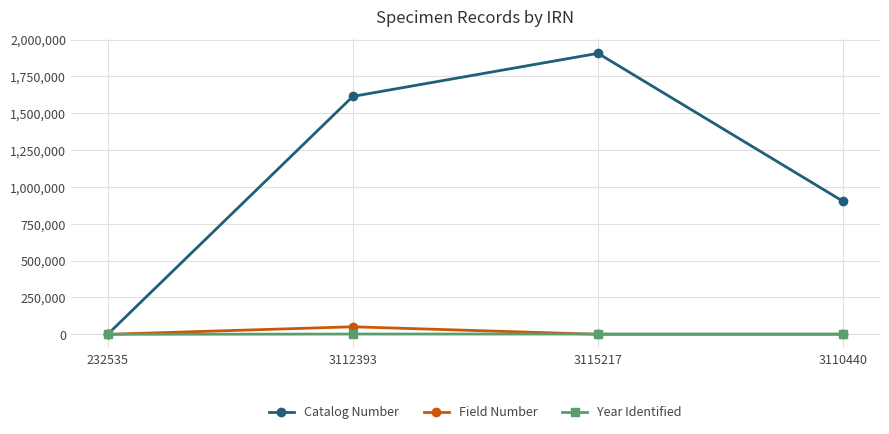

True or false: Catalog Number has a value of 1906926 at 3115217.

True